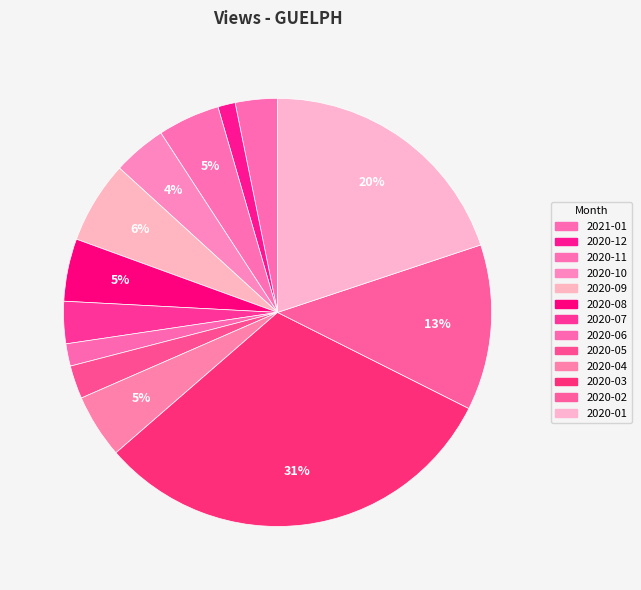

Count the number of slices in the pie.

13